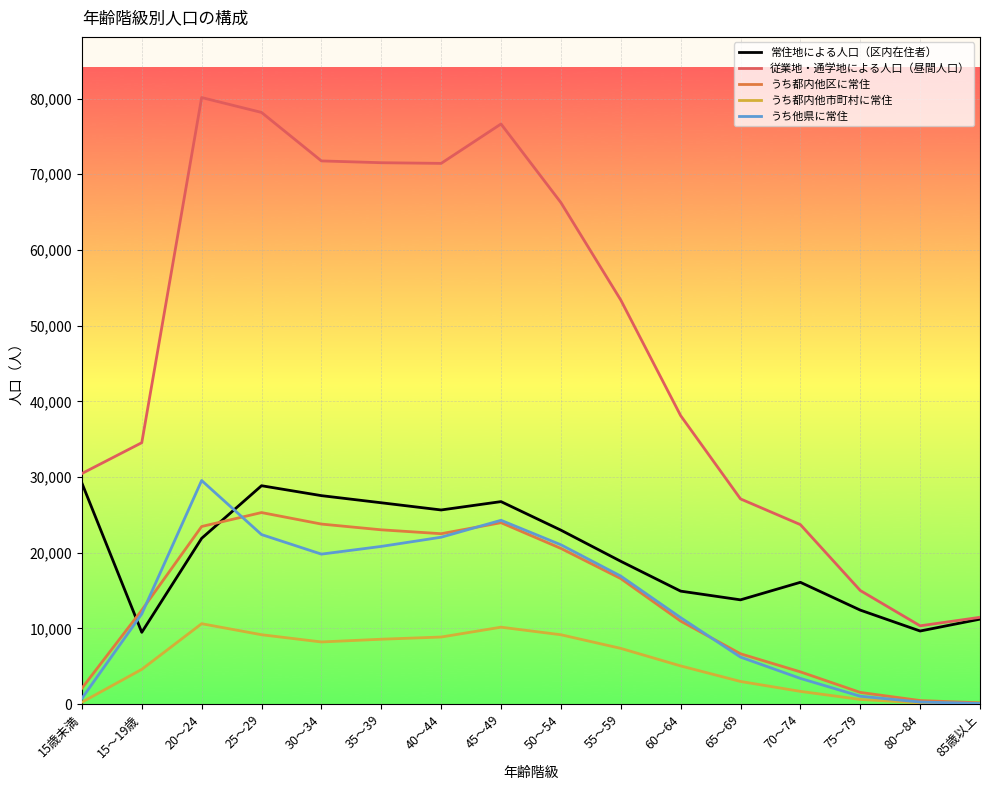

The value of 従業地・通学地による人口（昼間人口） at 15歳未満 is 19558. True or false?

False